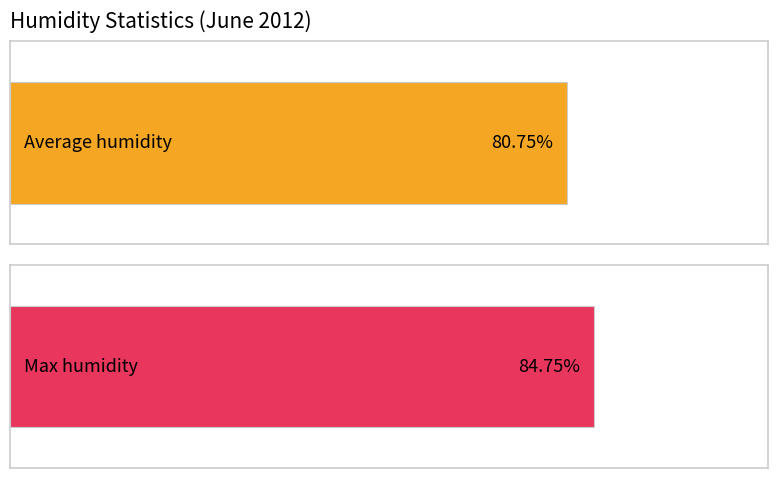

Which series has the largest total across all categories?

Max humidity